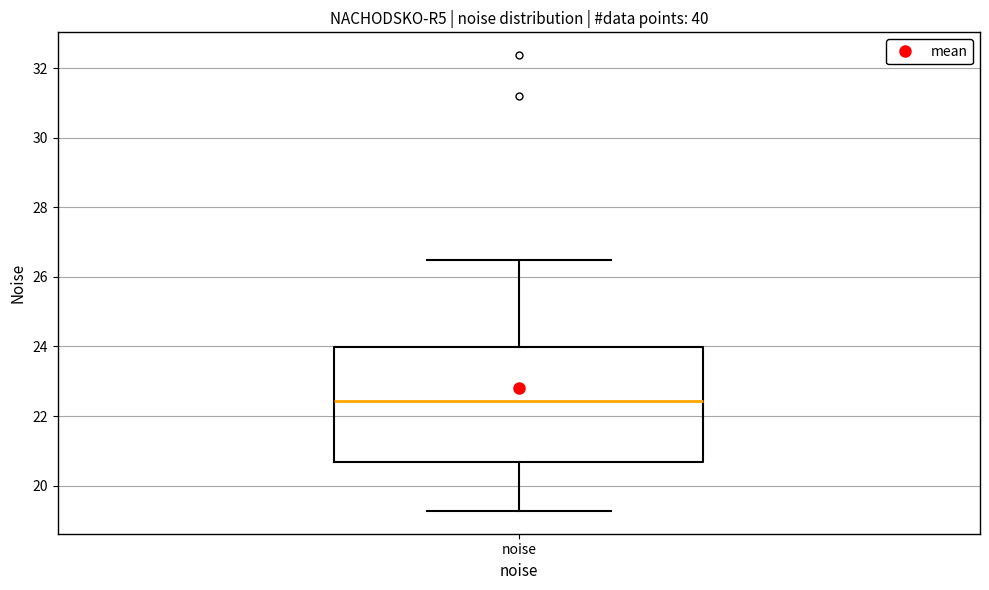

Where is the upper edge of the box for noise on the y-axis? The values are not printed on the chart, so give them approximately, as read against the axis.

24.0